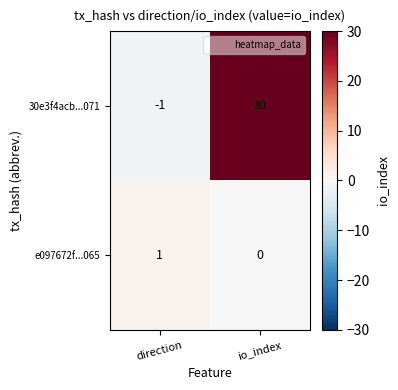

Count the number of categories in the chart.

2